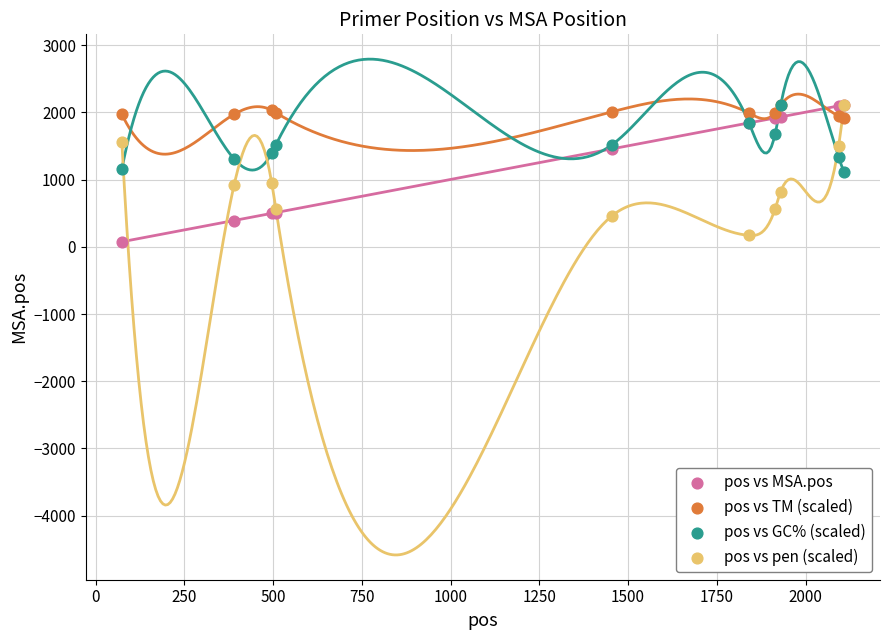

What are all the series names shown in the legend?

pos vs MSA.pos, pos vs TM (scaled), pos vs GC% (scaled), pos vs pen (scaled)